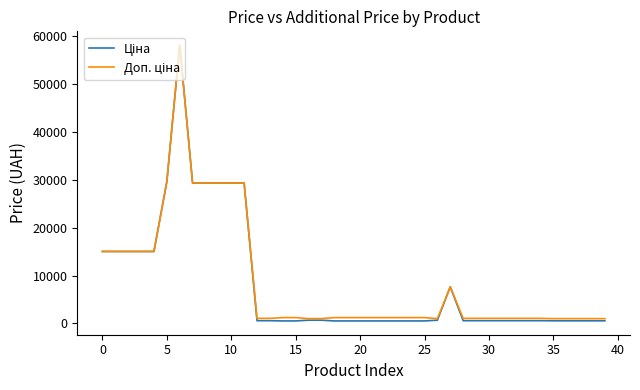

True or false: Ціна and Доп. ціна cross at least once.

False